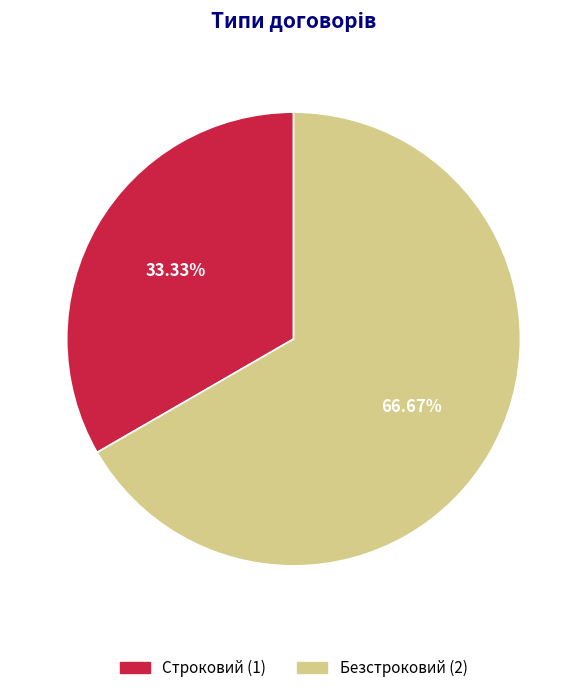

Count the number of slices in the pie.

2